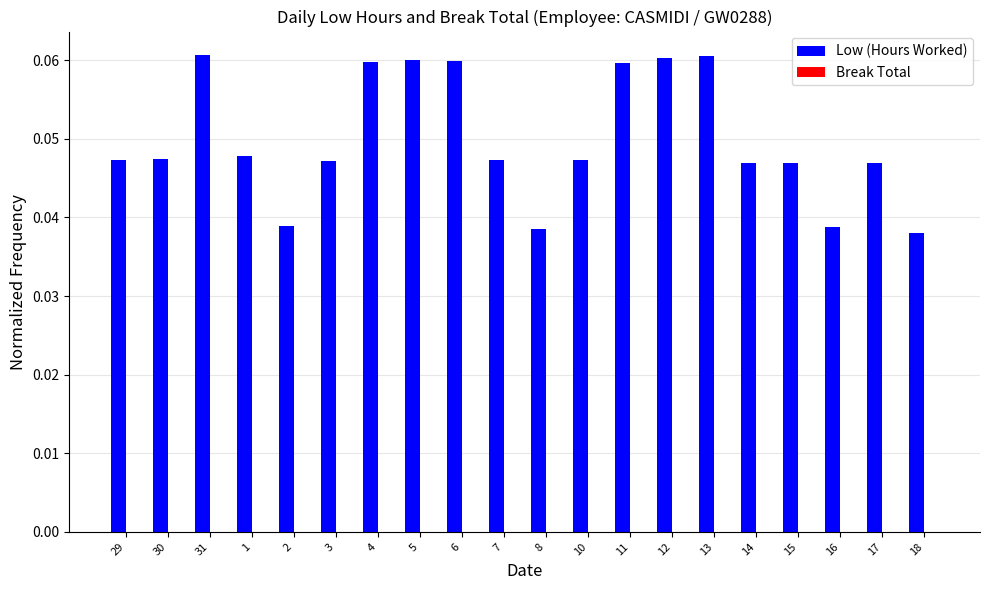

What is the sum of all values?

1.0